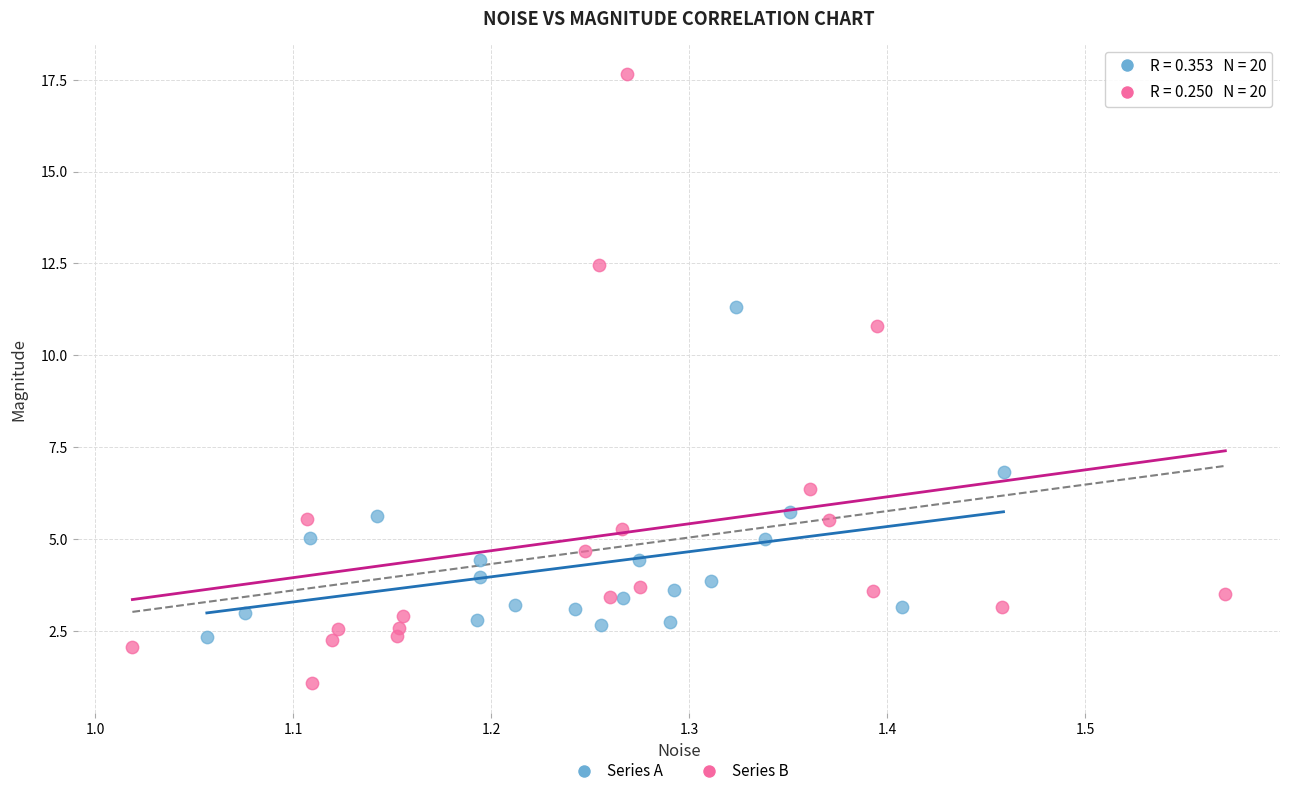

Which series reaches the maximum Y coordinate?

Series B